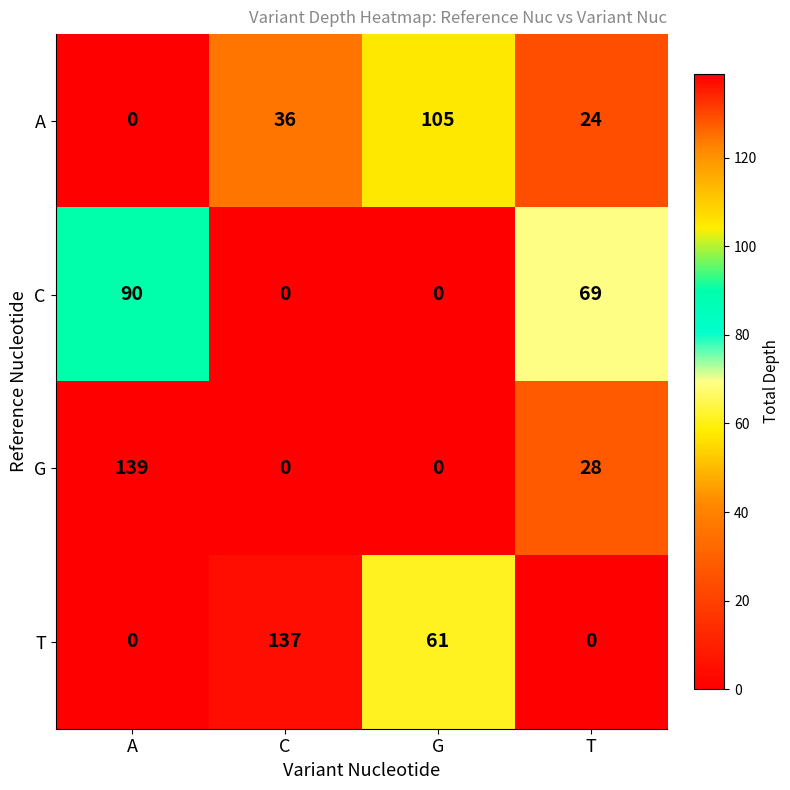

Count the number of categories in the chart.

4